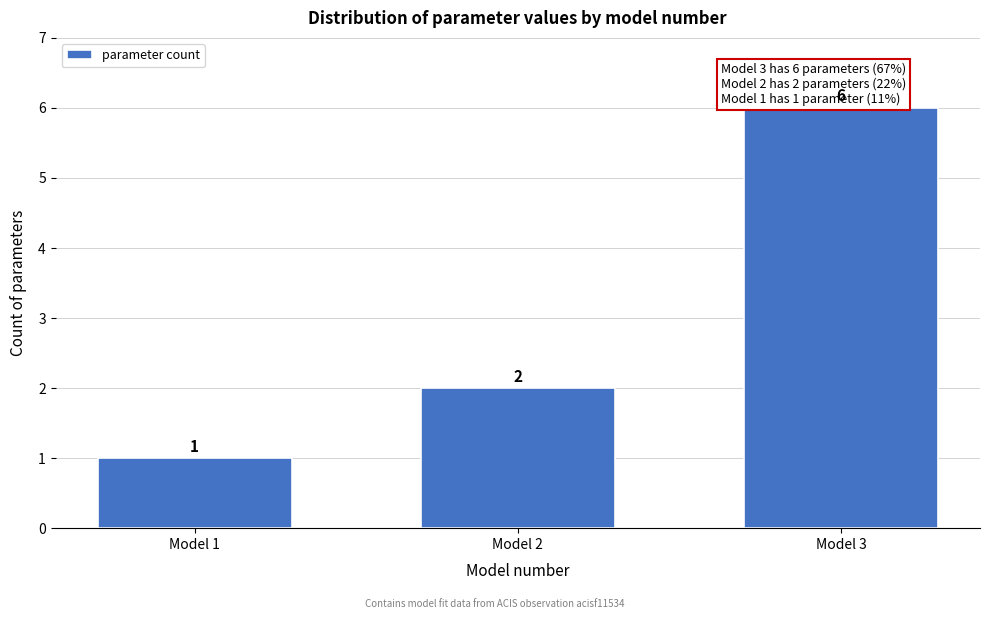

Reading left to right, transcribe all the data shown in this chart.

1	2	6